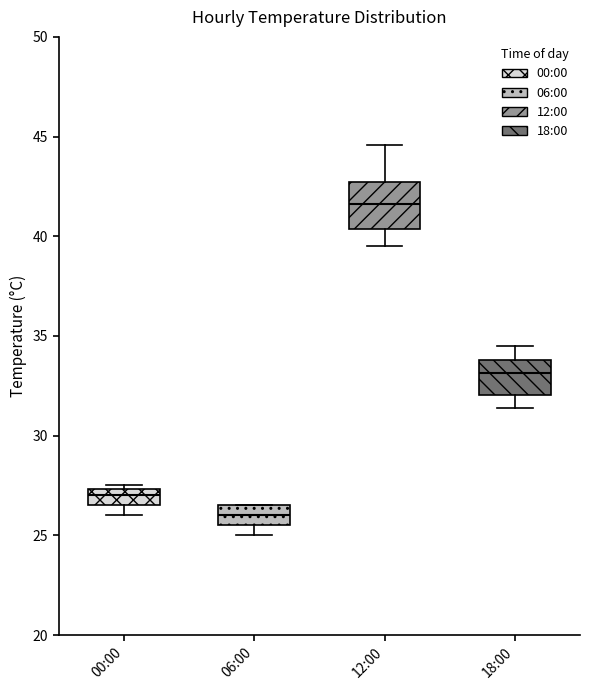

Reading left to right, transcribe this box plot: for each box, give where its median line is, the range the box spans, and where its two whiskers end, as read against the y-axis. The values are not printed on the chart, so give them approximately, as read against the axis.

00:00: median 27.0, box 26.5 to 27.5, whiskers 26.0 to 27.5 (just above the box's upper edge)
06:00: median 26.0, box 25.5 to 26.5, whiskers 25.0 to 26.5
12:00: median 41.5, box 40.5 to 42.5, whiskers 39.5 to 44.5
18:00: median 33.0, box 32.0 to 34.0, whiskers 31.5 to 34.5